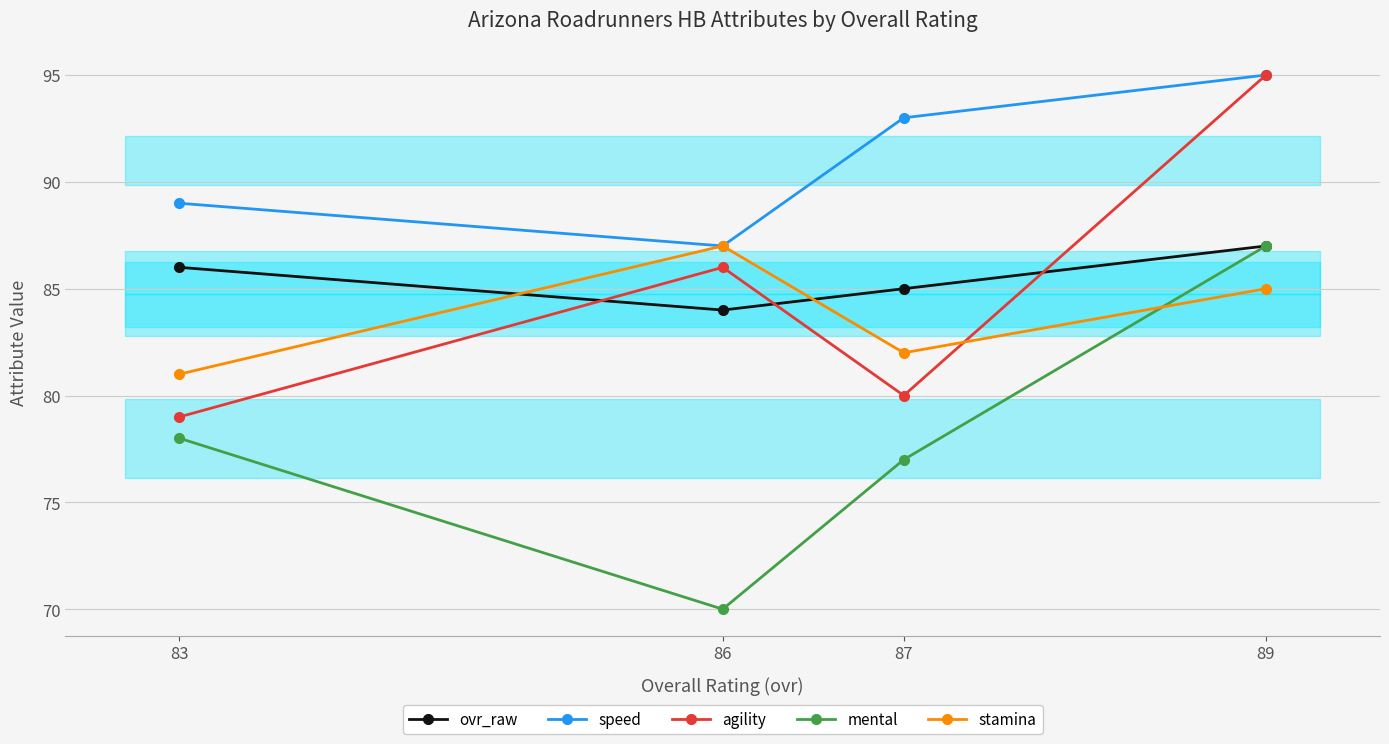

True or false: stamina has a value of 17 at 89.

False